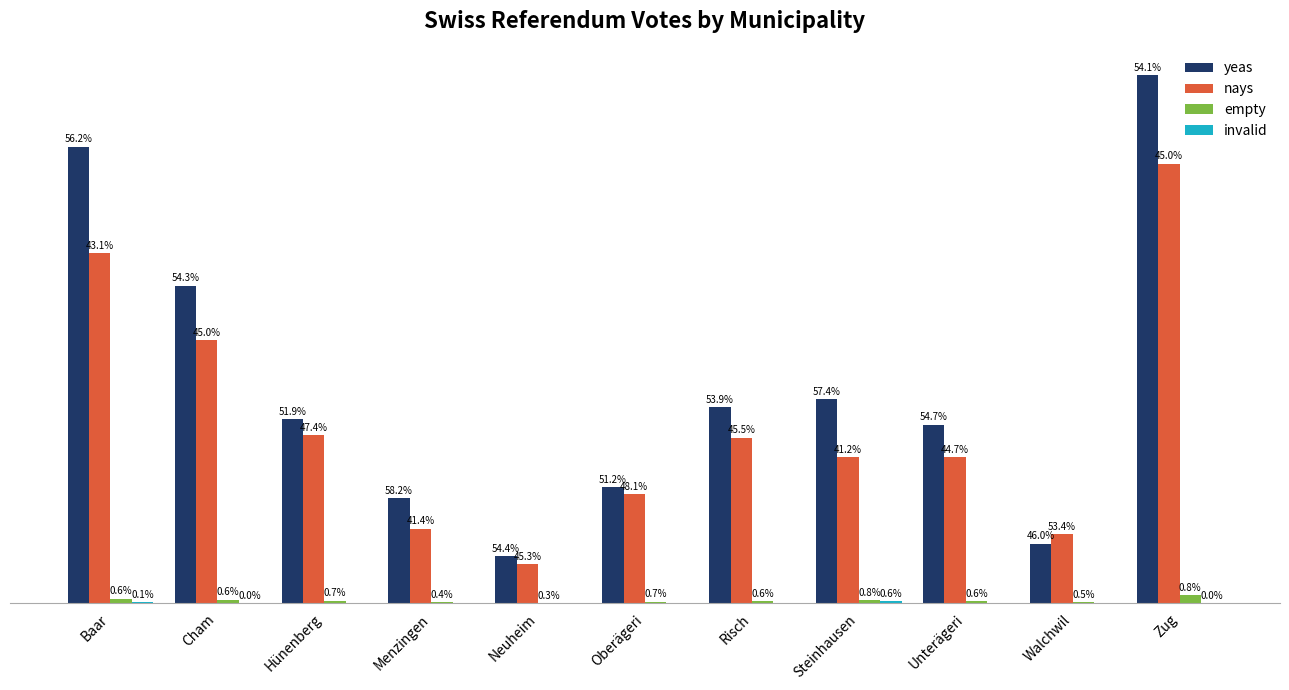

Are the bars grouped side by side (vs. stacked)?

Yes